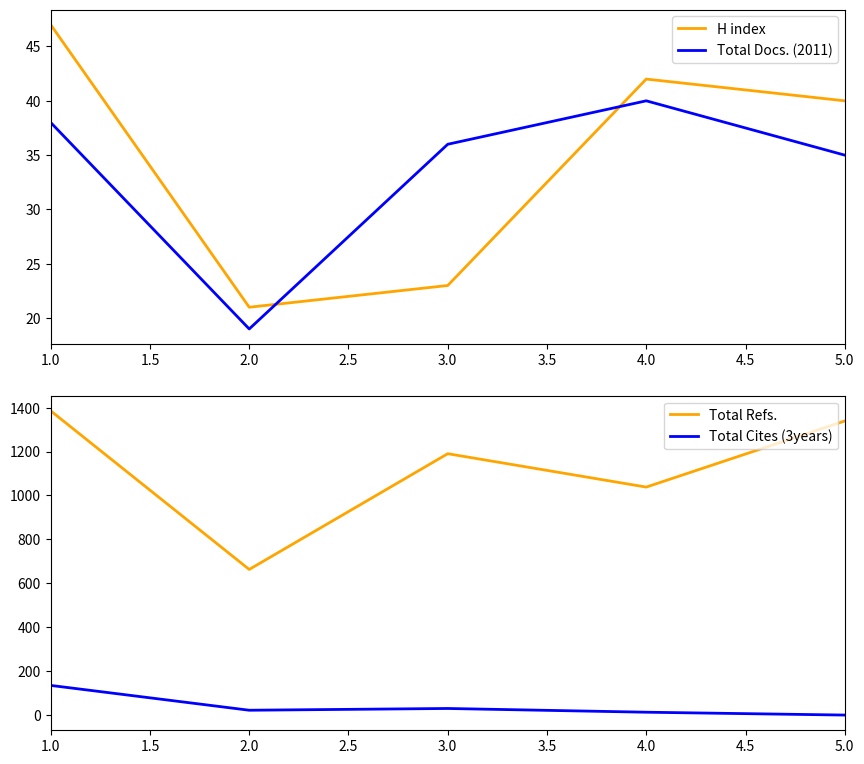

How many distinct data groups are displayed?

4